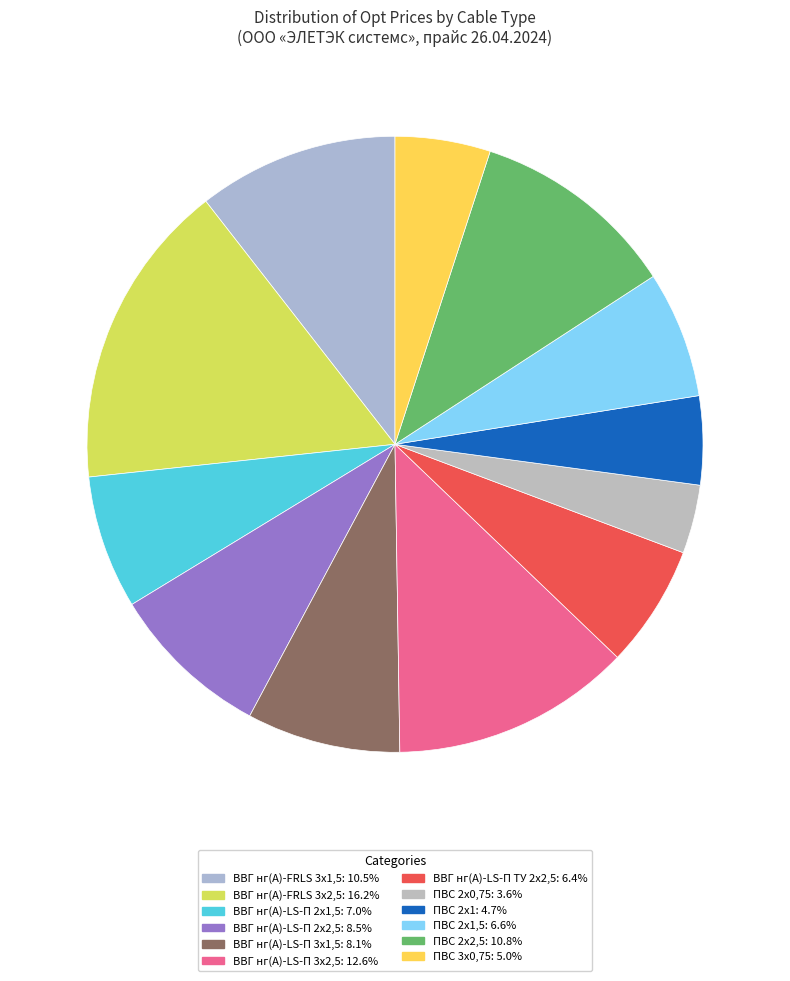

Is there any slice that represents more than half of the pie?

No